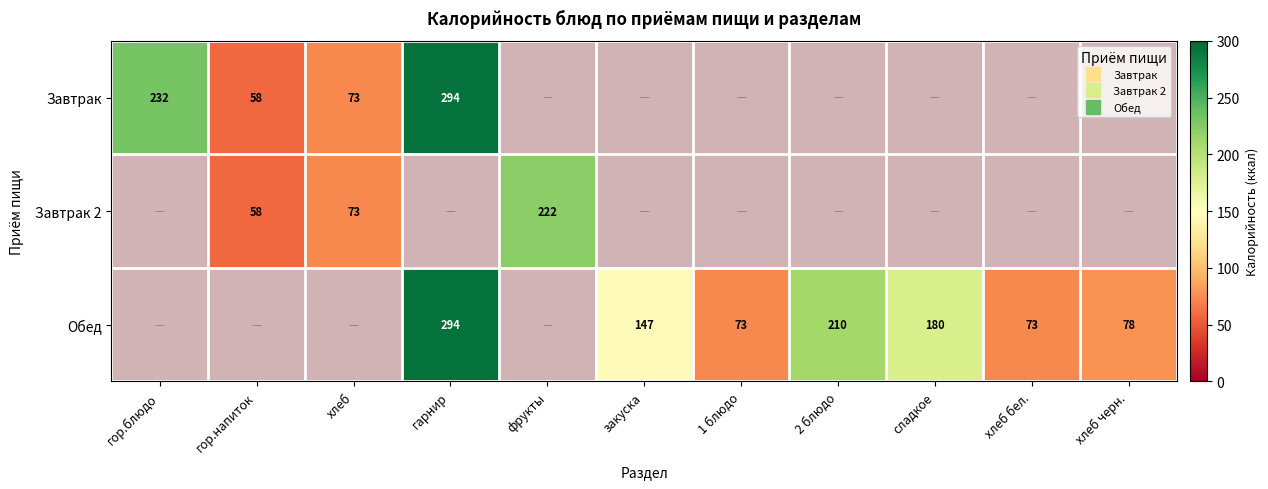

What is the greatest value displayed?

294